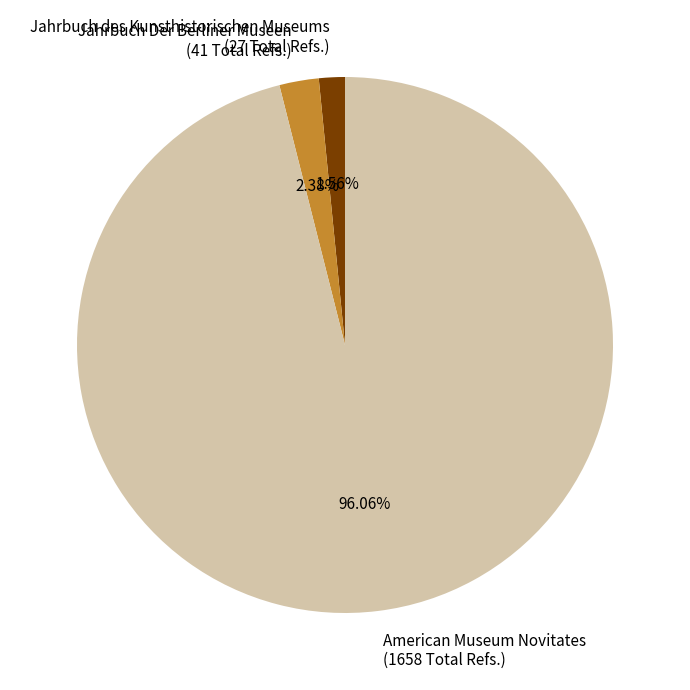

Count the number of slices in the pie.

3